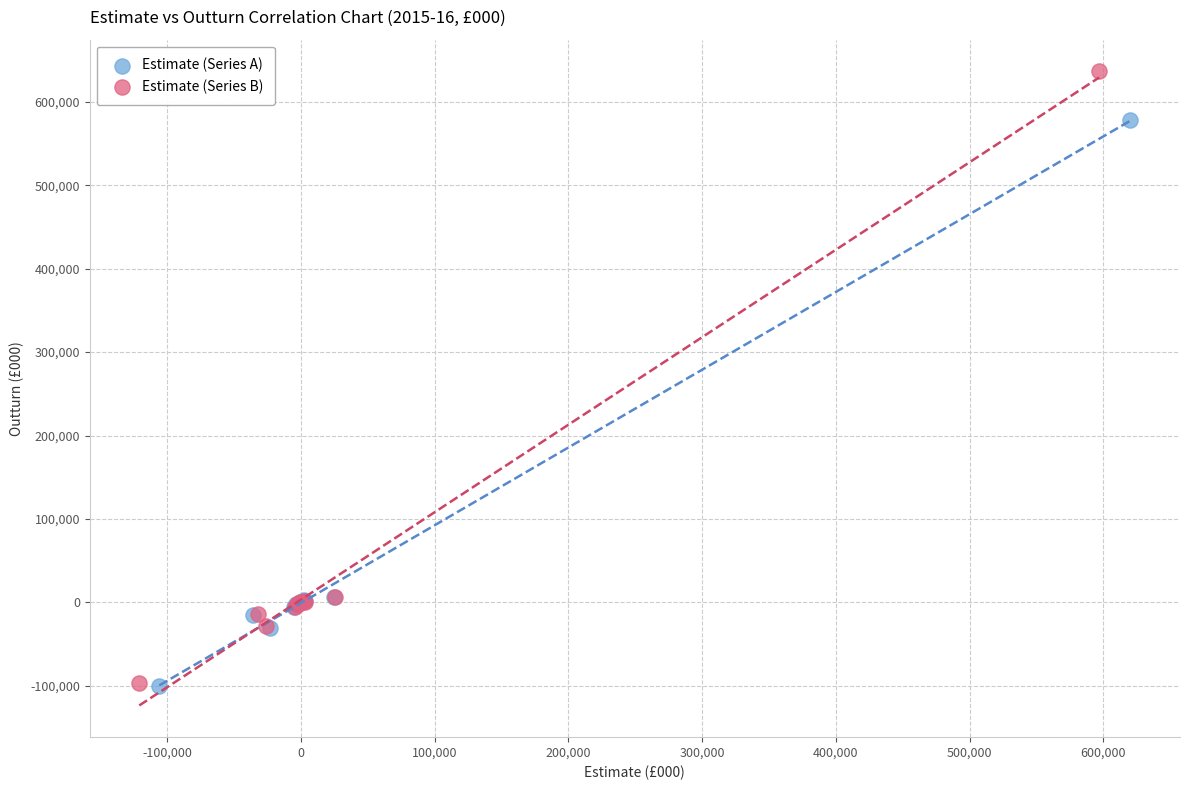

Which series has the widest spread of Y values?

Estimate (Series B)